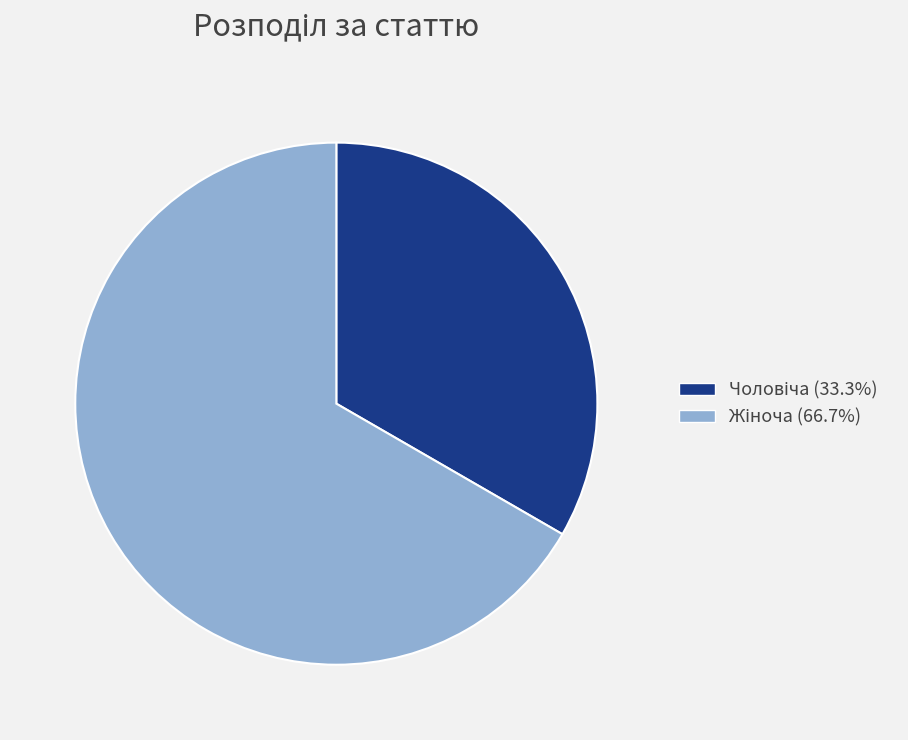

Is there a majority slice in this chart?

Yes